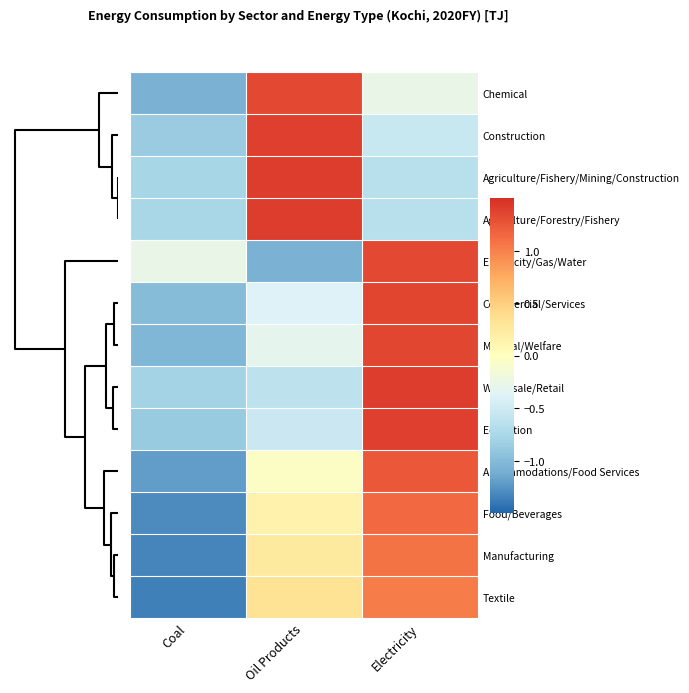

Reading right to left, list all the values displayed in this chart.

Chemical: Electricity=-0.3	Oil Products=1.3	Coal=-1.1
Construction: Electricity=-0.5	Oil Products=1.4	Coal=-0.9
Agriculture/Fishery/Mining/Construction: Electricity=-0.6	Oil Products=1.4	Coal=-0.8
Agriculture/Forestry/Fishery: Electricity=-0.7	Oil Products=1.4	Coal=-0.8
Electricity/Gas/Water: Electricity=1.3	Oil Products=-1.1	Coal=-0.3
Commercial/Services: Electricity=1.4	Oil Products=-0.4	Coal=-1.0
Medical/Welfare: Electricity=1.3	Oil Products=-0.3	Coal=-1.0
Wholesale/Retail: Electricity=1.4	Oil Products=-0.6	Coal=-0.8
Education: Electricity=1.4	Oil Products=-0.5	Coal=-0.9
Accommodations/Food Services: Electricity=1.2	Oil Products=-0.0	Coal=-1.2
Food/Beverages: Electricity=1.1	Oil Products=0.2	Coal=-1.3
Manufacturing: Electricity=1.1	Oil Products=0.3	Coal=-1.3
Textile: Electricity=1.0	Oil Products=0.3	Coal=-1.4